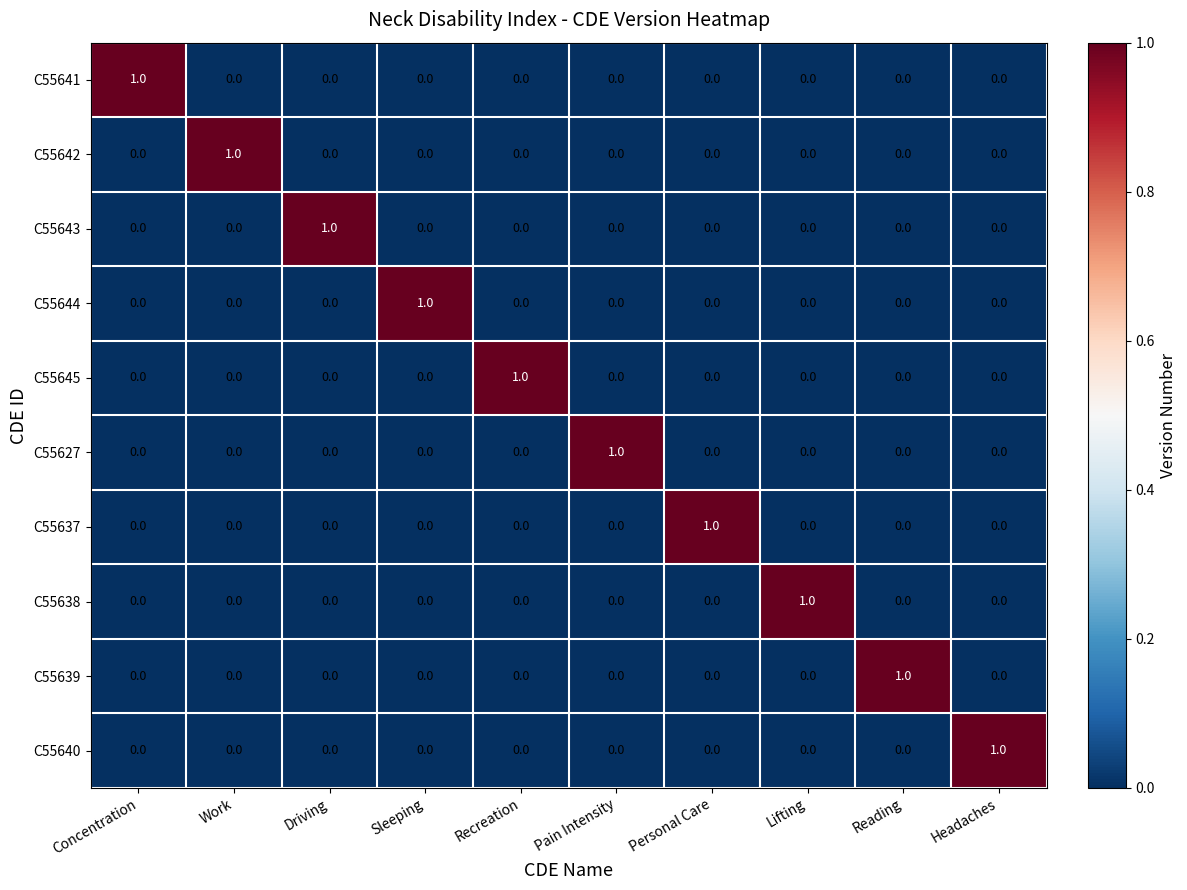

Is the value of C55641 at Driving greater than the value of C55627 at Pain Intensity?

No